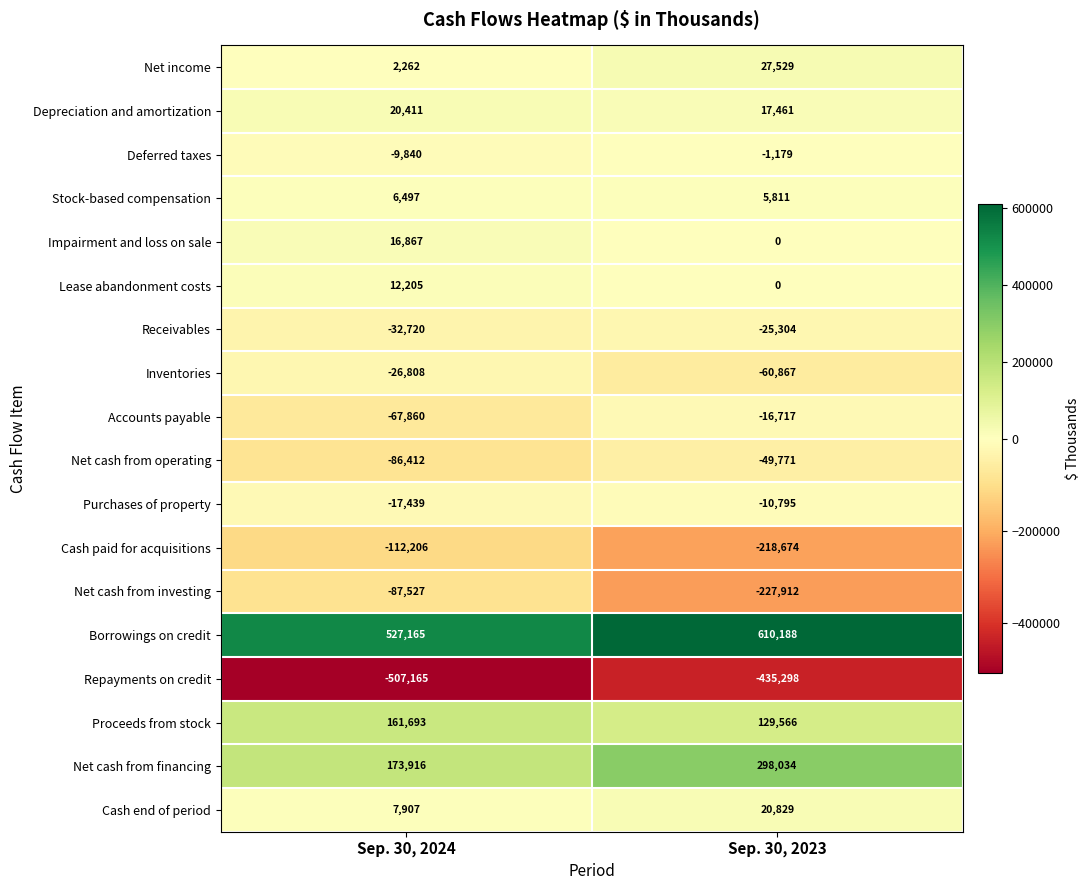

Which category has the lowest value across all series?

Sep. 30, 2024